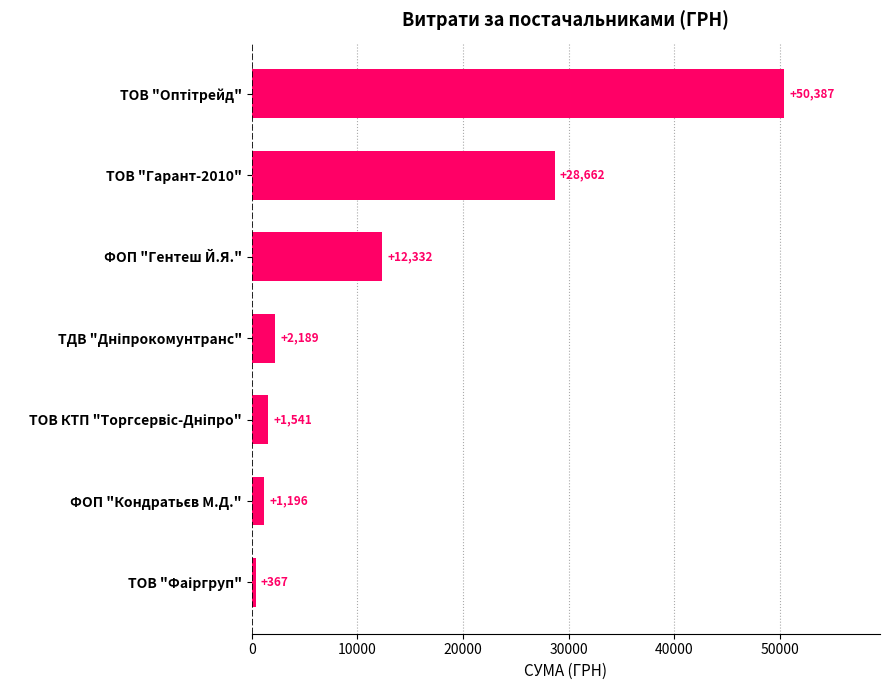

At which label is the value closest to 25377?

ТОВ "Гарант-2010"